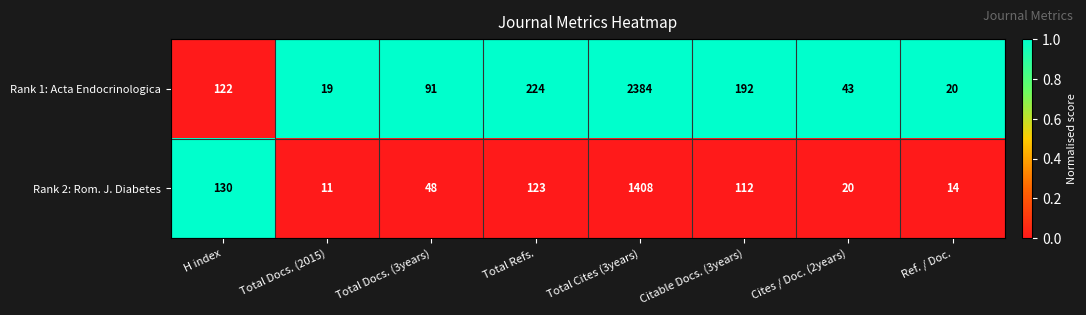

Is it true that Rank 2: Rom. J. Diabetes equals 79 at Total Refs.?

False